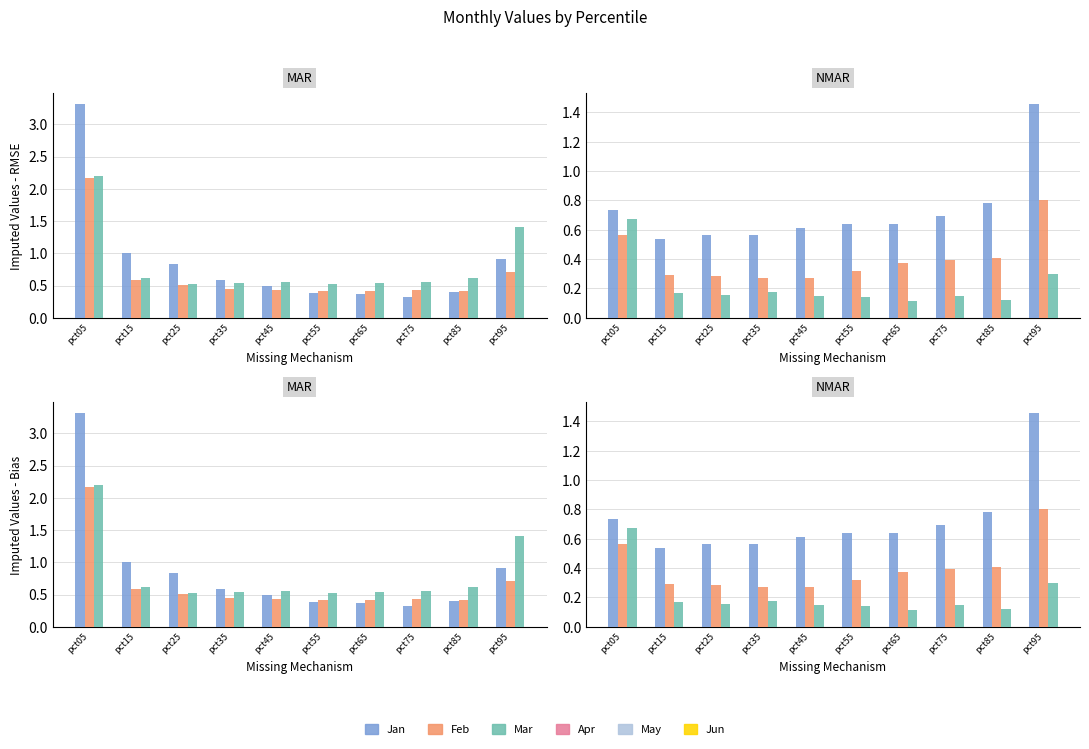

Where is Jun nearest to the value 0?

pct65